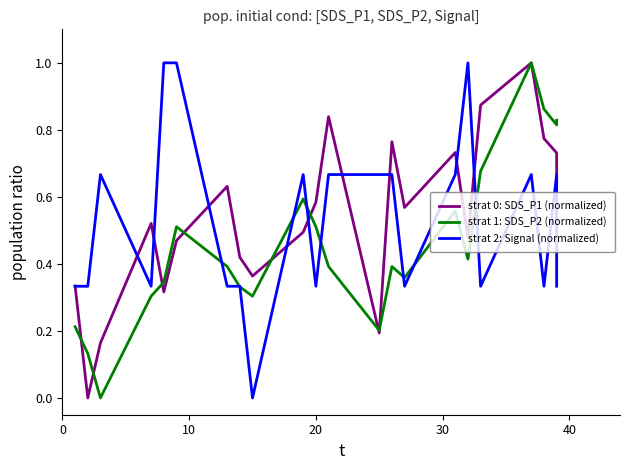

What is the value of the strat 1: SDS_P2 (normalized) point at the 21st from the left?

0.3